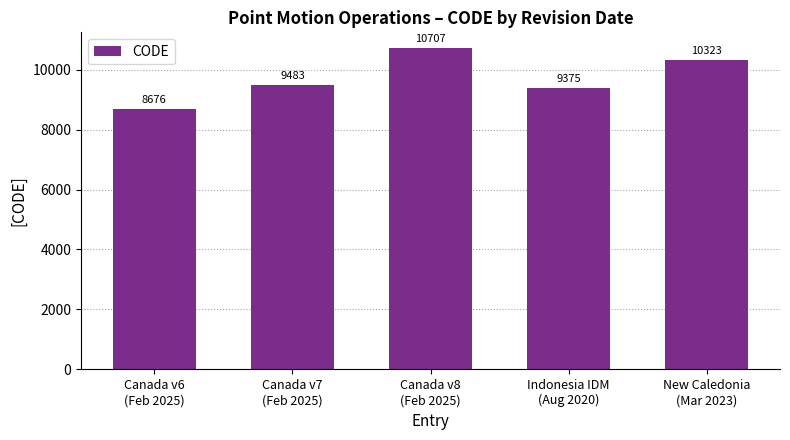

Reading right to left, extract all data points from this chart.

New Caledonia
(Mar 2023)=10323	Indonesia IDM
(Aug 2020)=9375	Canada v8
(Feb 2025)=10707	Canada v7
(Feb 2025)=9483	Canada v6
(Feb 2025)=8676